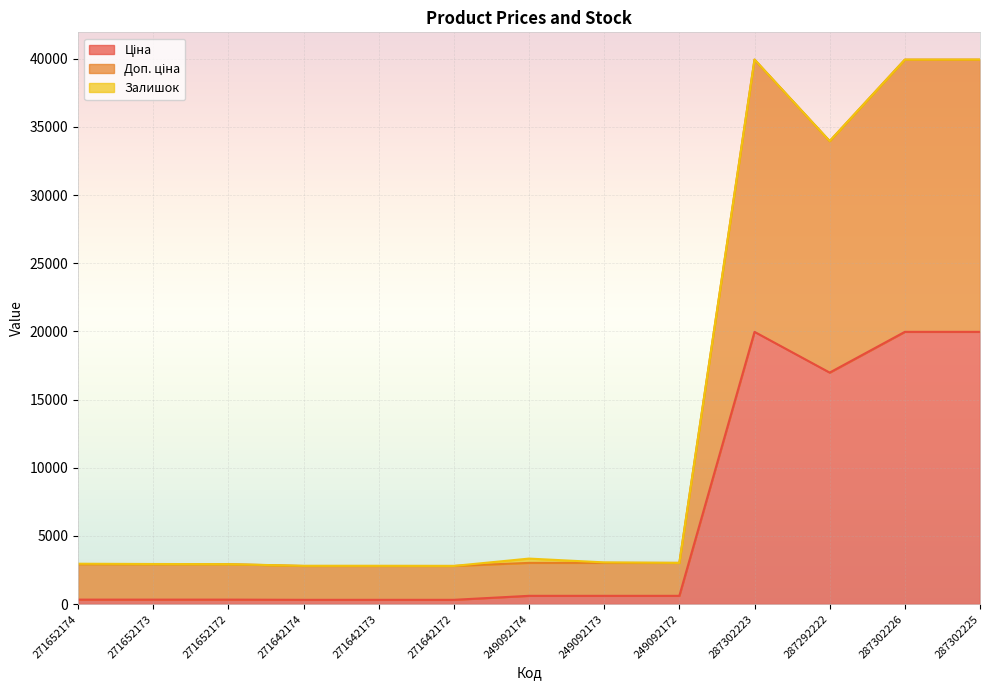

Is the value of Ціна at 271652173 greater than the value of Доп. ціна at 271652172?

No